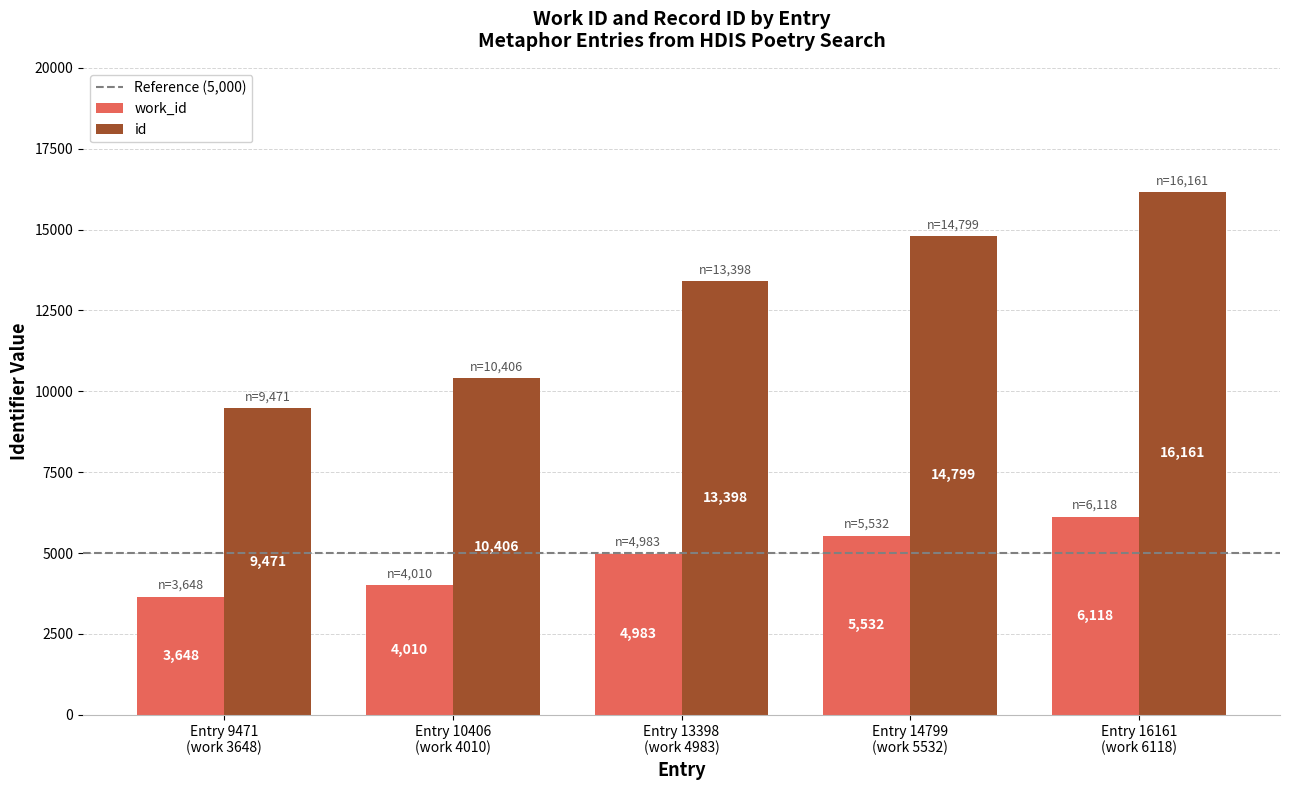

At which category does the chart reach its minimum across all series?

Entry 9471
(work 3648)